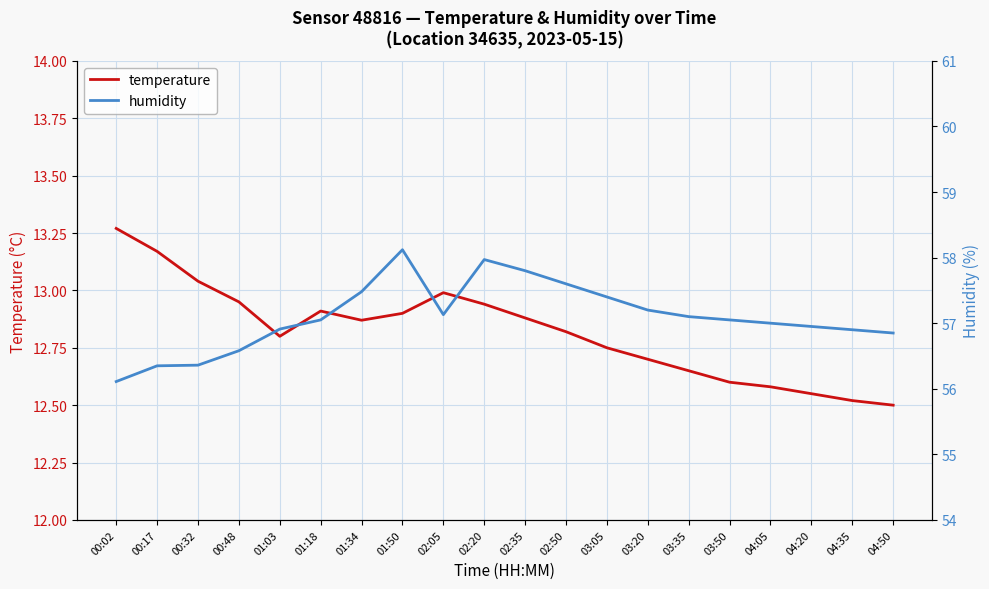

The humidity series shows 57.0 at 04:20. True or false?

True